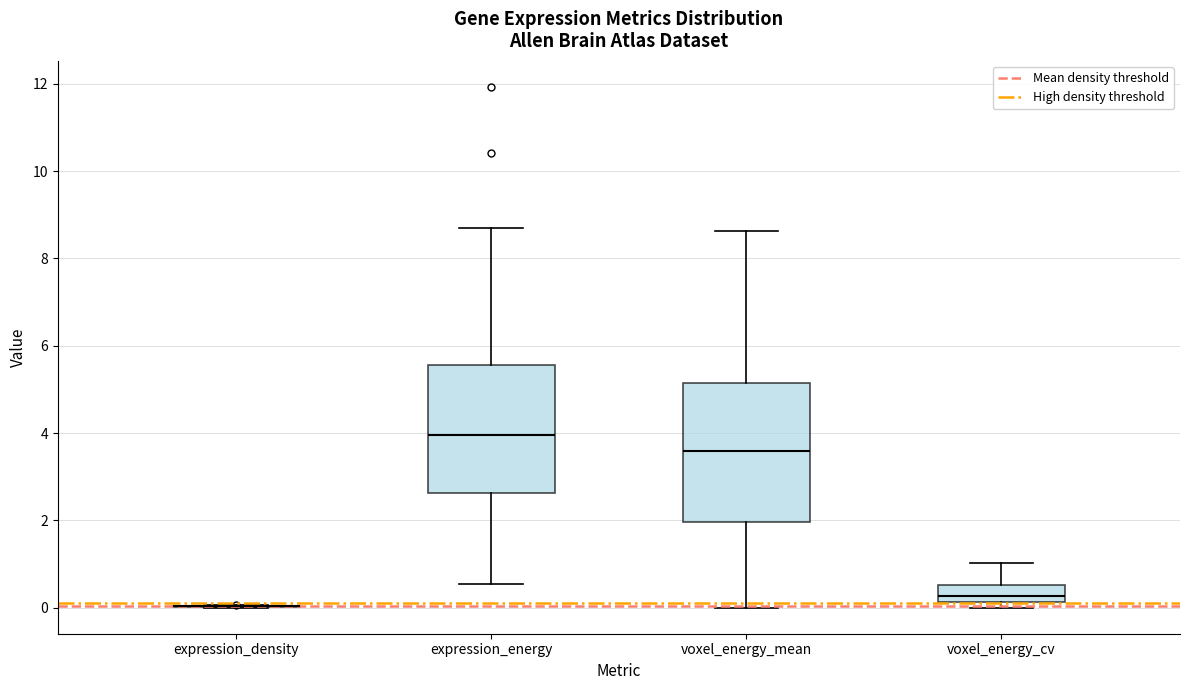

Which box is the tallest, from its lower edge to its upper edge?

voxel_energy_mean